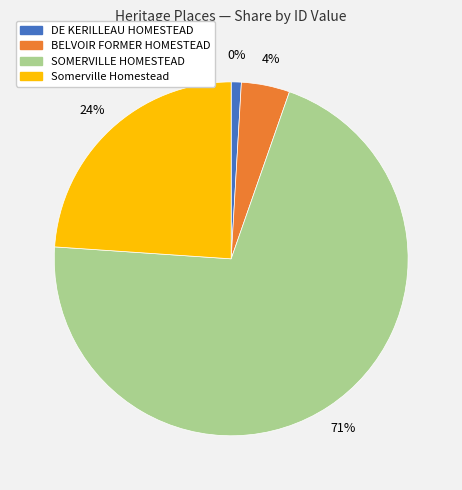

Do DE KERILLEAU HOMESTEAD and BELVOIR FORMER HOMESTEAD together represent more than half of the pie?

No